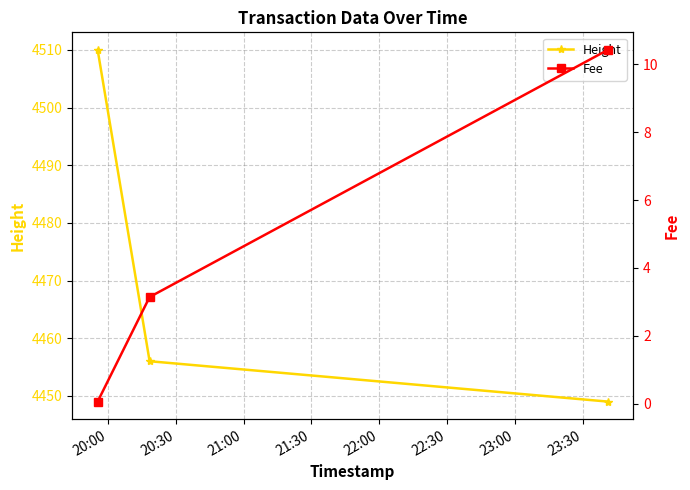

What is the difference between the maximum and minimum values in the Height series?

61